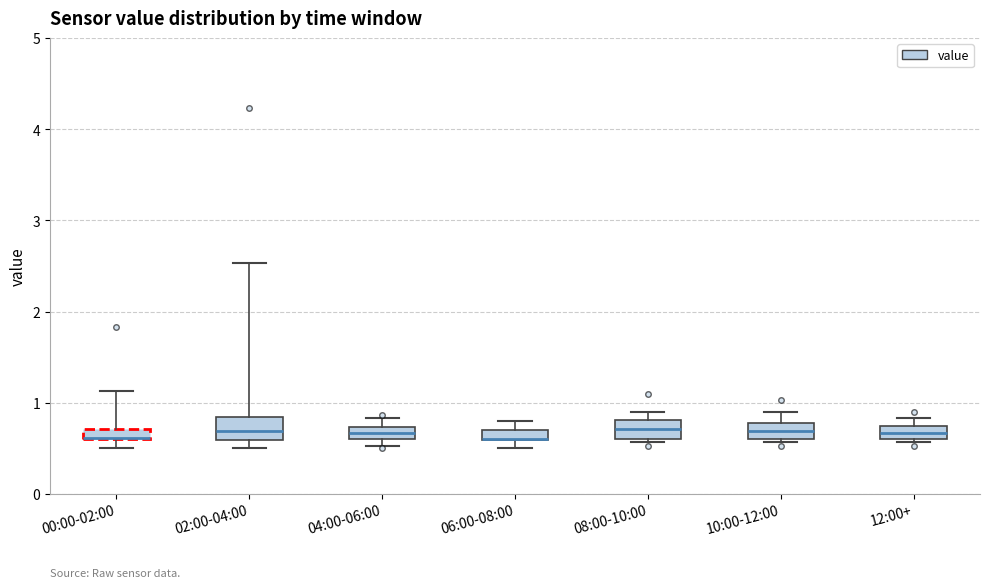

Where is the upper edge of the box for 08:00-10:00 on the y-axis? The values are not printed on the chart, so give them approximately, as read against the axis.

0.8